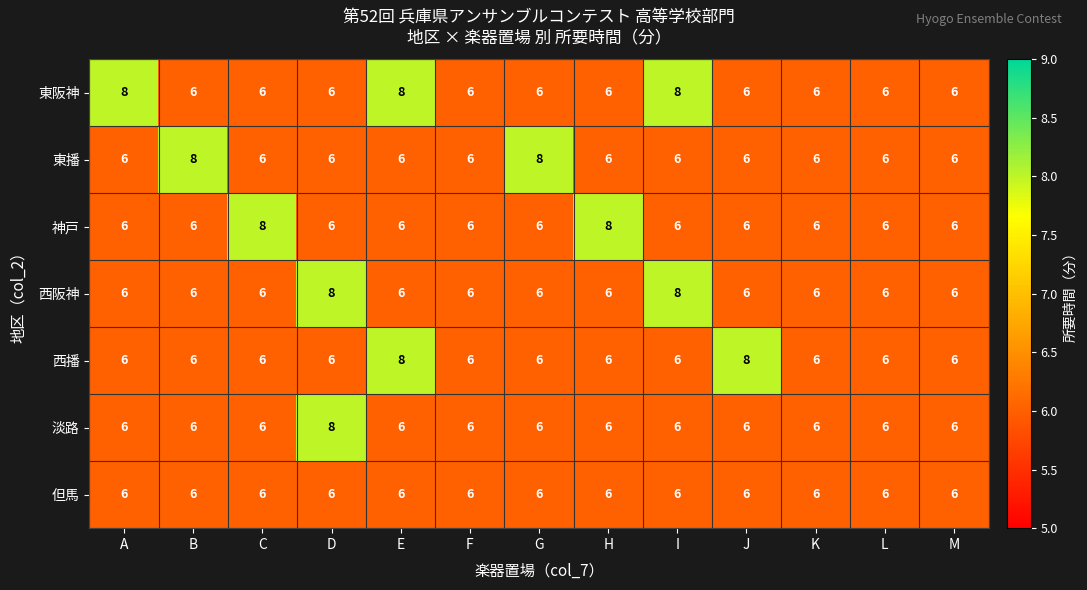

What is the average value of the 西播 series?

6